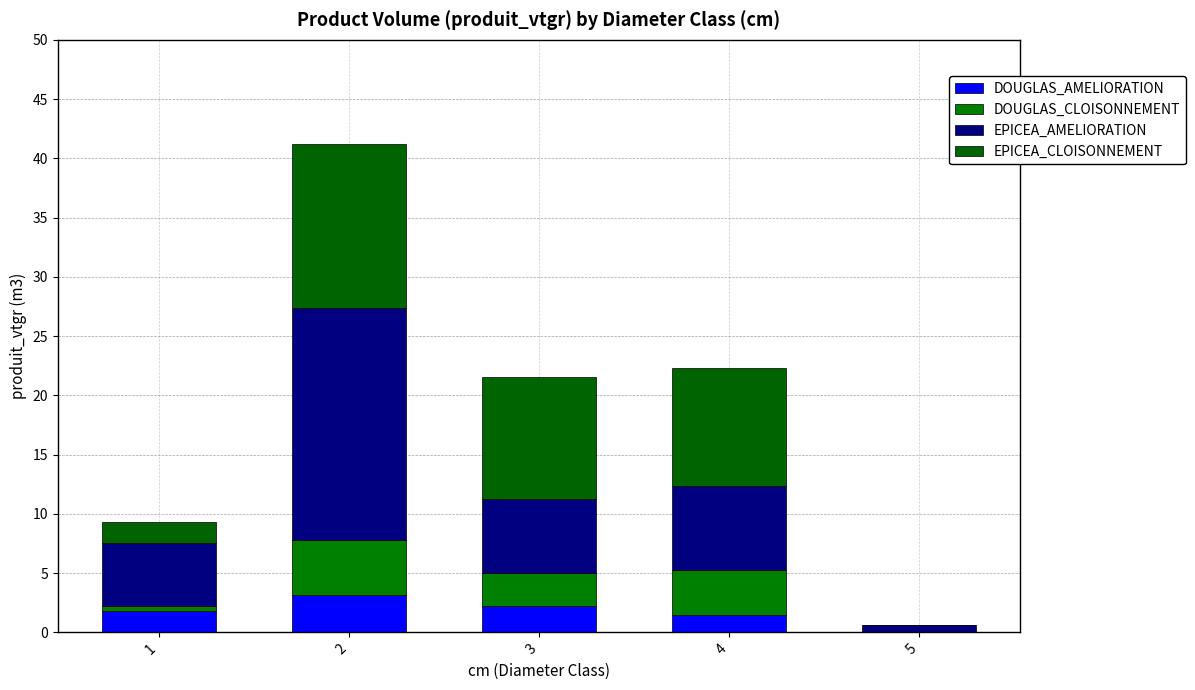

The DOUGLAS_AMELIORATION series shows 0.7 at 2. True or false?

False